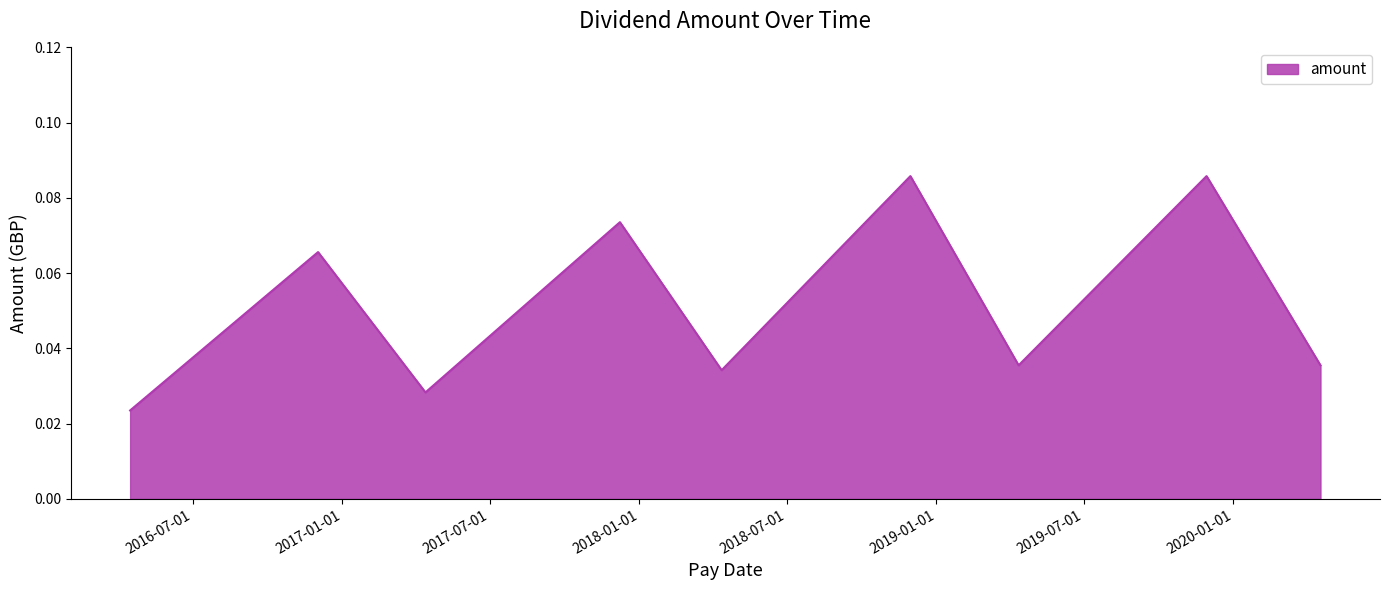

Does the chart have visible grid lines?

No